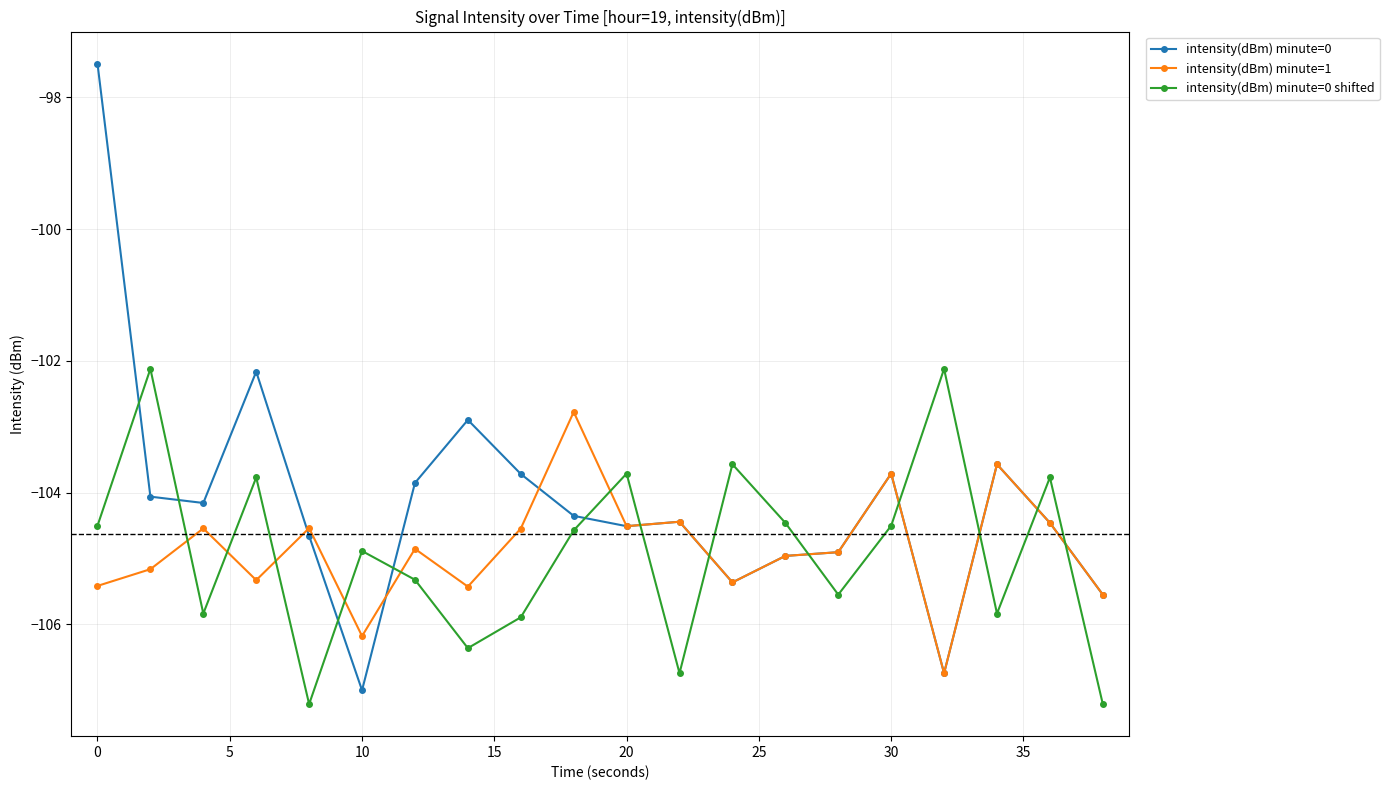

Rank the series by their maximum value, from lowest to highest.

intensity(dBm) minute=1, intensity(dBm) minute=0 shifted, intensity(dBm) minute=0